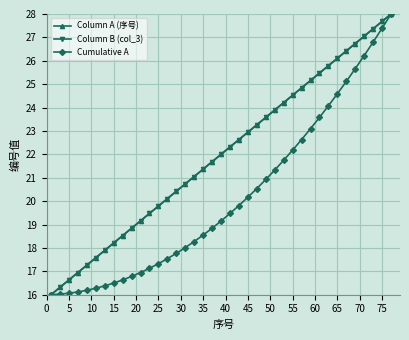

Does the chart display data point markers on the line(s)?

Yes